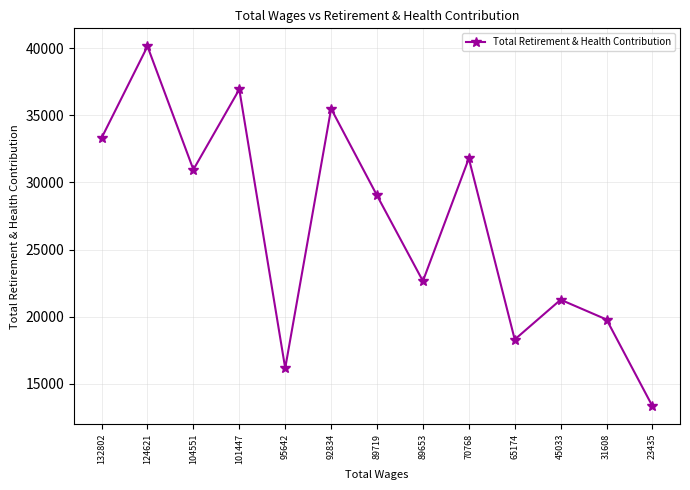

Is it true that the value at 70768 is 43431?

False